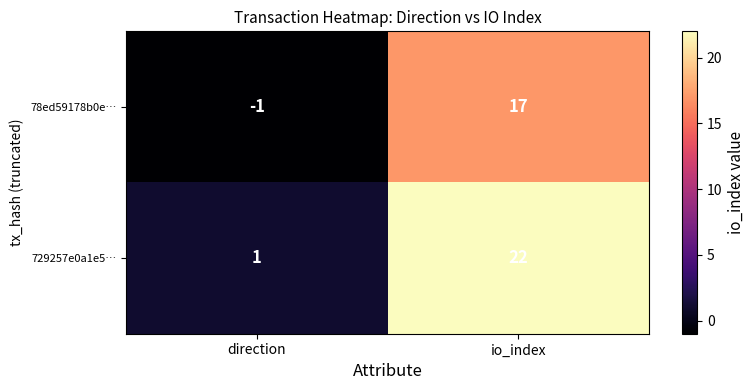

At which label is 78ed59178b0e… closest to 8?

direction